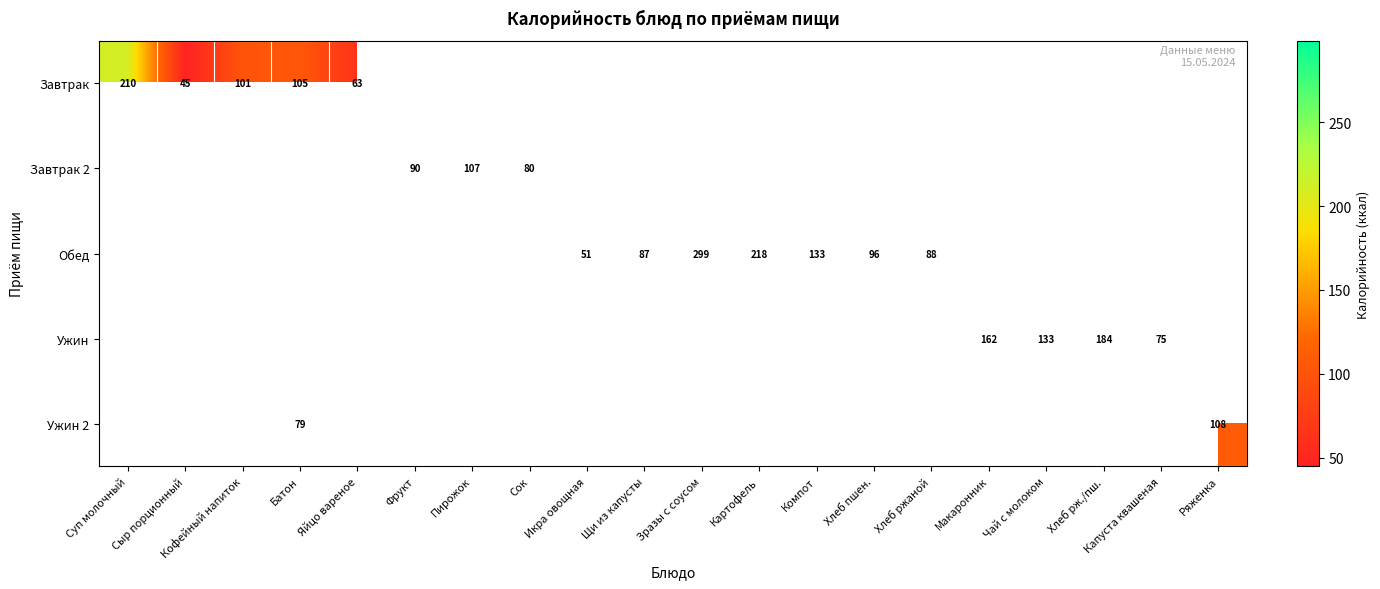

True or false: Обед has a value of 88 at Хлеб ржаной.

True